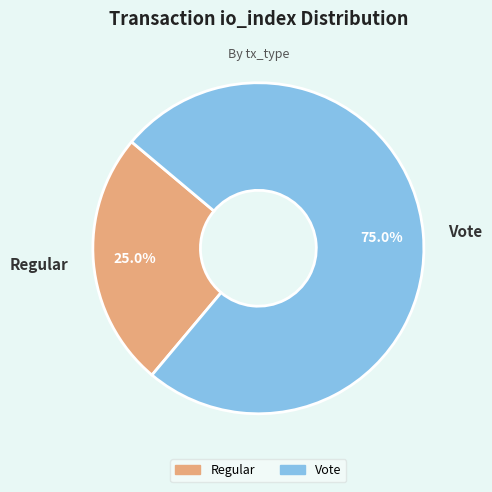

How much of the chart is everything except Vote?

25.0%